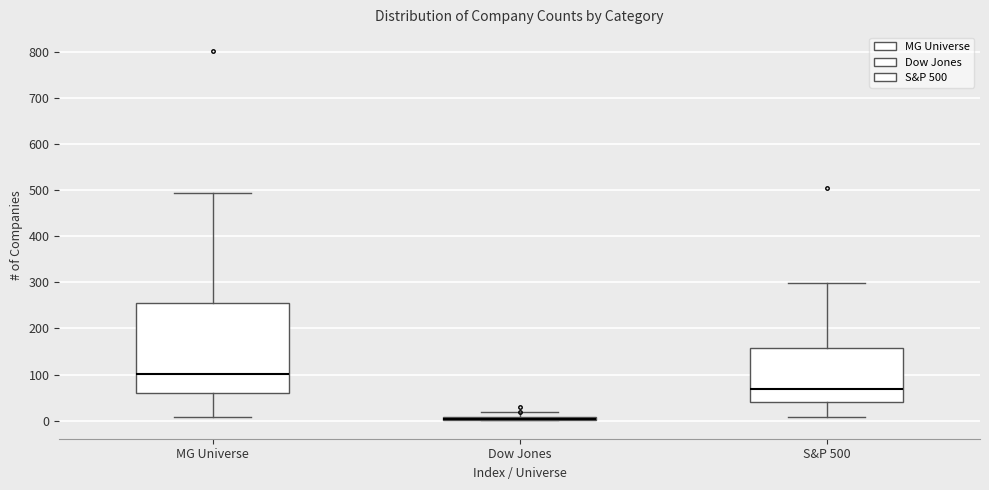

Comparing the boxes themselves (not the whiskers), which one is the tallest?

MG Universe